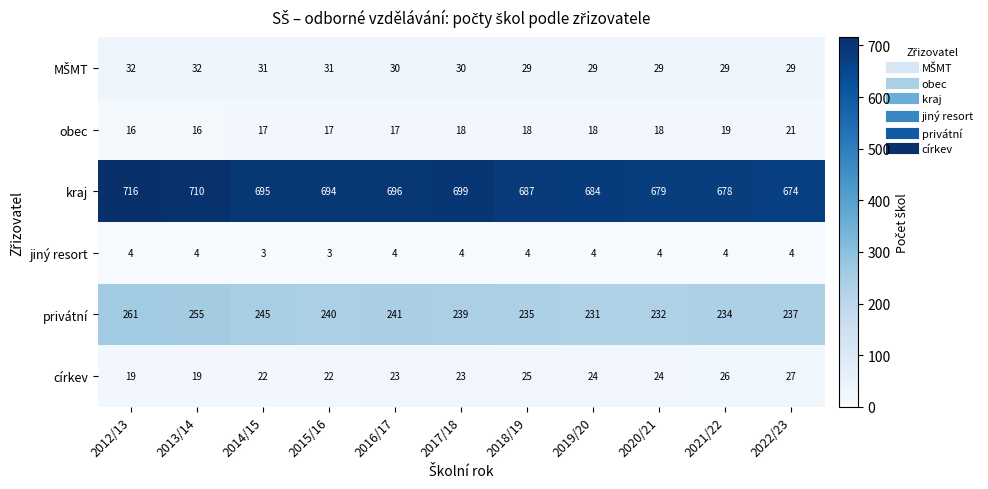

What is the difference between the highest and lowest values at 2020/21?

675